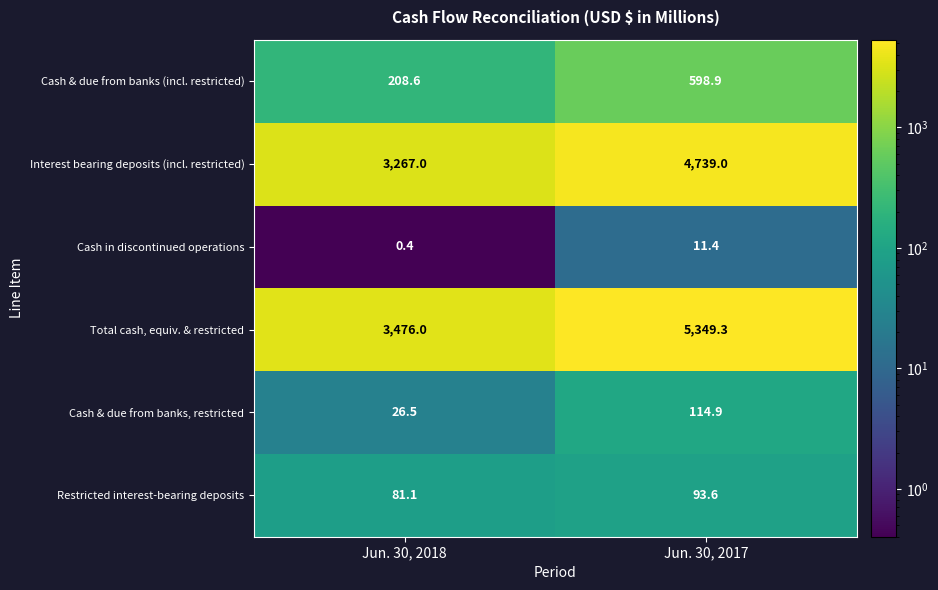

Reading right to left, extract all data points from this chart.

Cash & due from banks (incl. restricted): 598.9	208.6
Interest bearing deposits (incl. restricted): 4739.0	3267.0
Cash in discontinued operations: 11.4	0.4
Total cash, equiv. & restricted: 5349.3	3476.0
Cash & due from banks, restricted: 114.9	26.5
Restricted interest-bearing deposits: 93.6	81.1